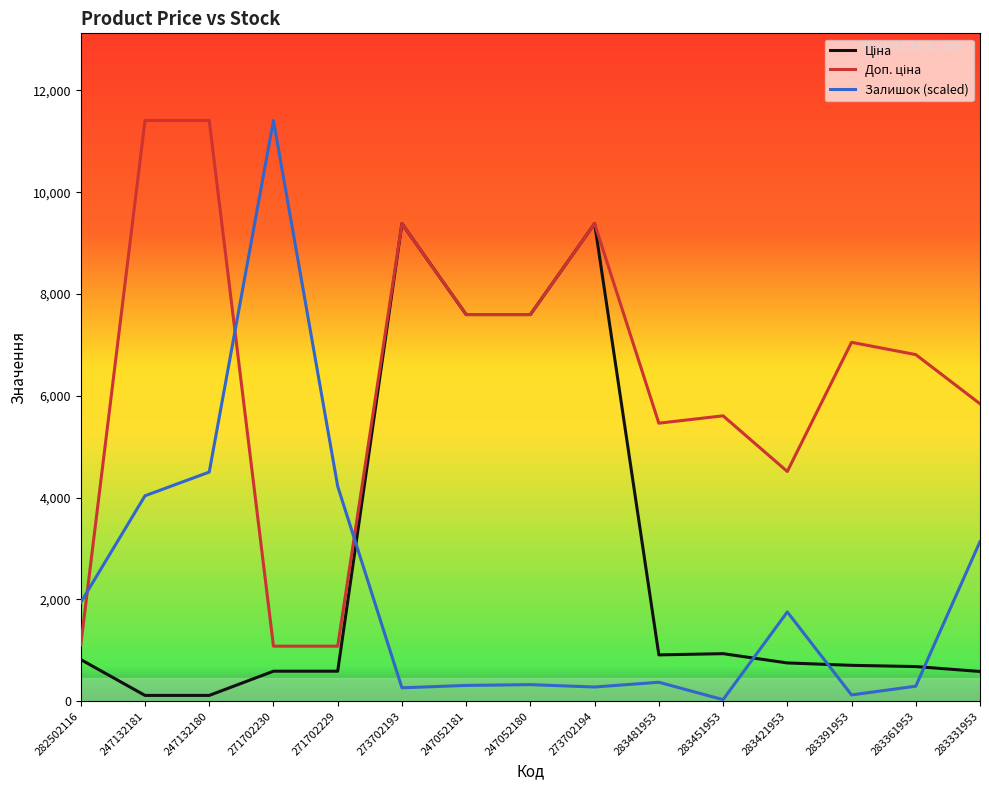

The Залишок (scaled) series shows 17417.6 at 271702230. True or false?

False